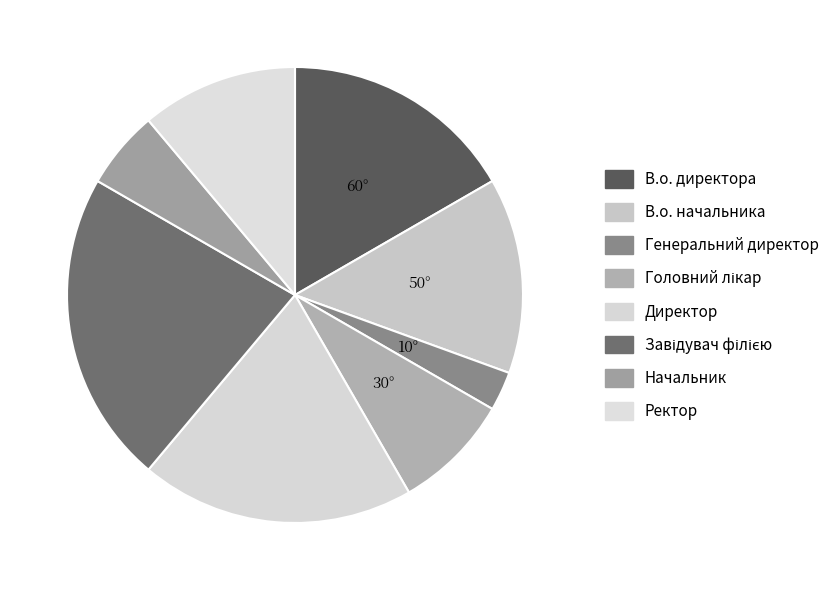

Count the number of slices in the pie.

8